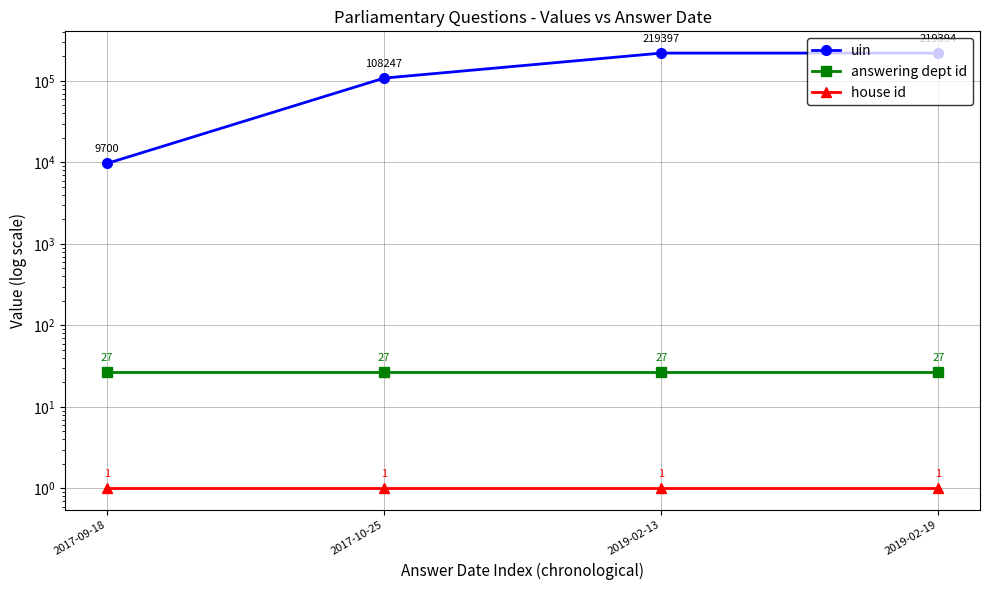

What is the value of the answering dept id point at the 2nd from the left?

27.0